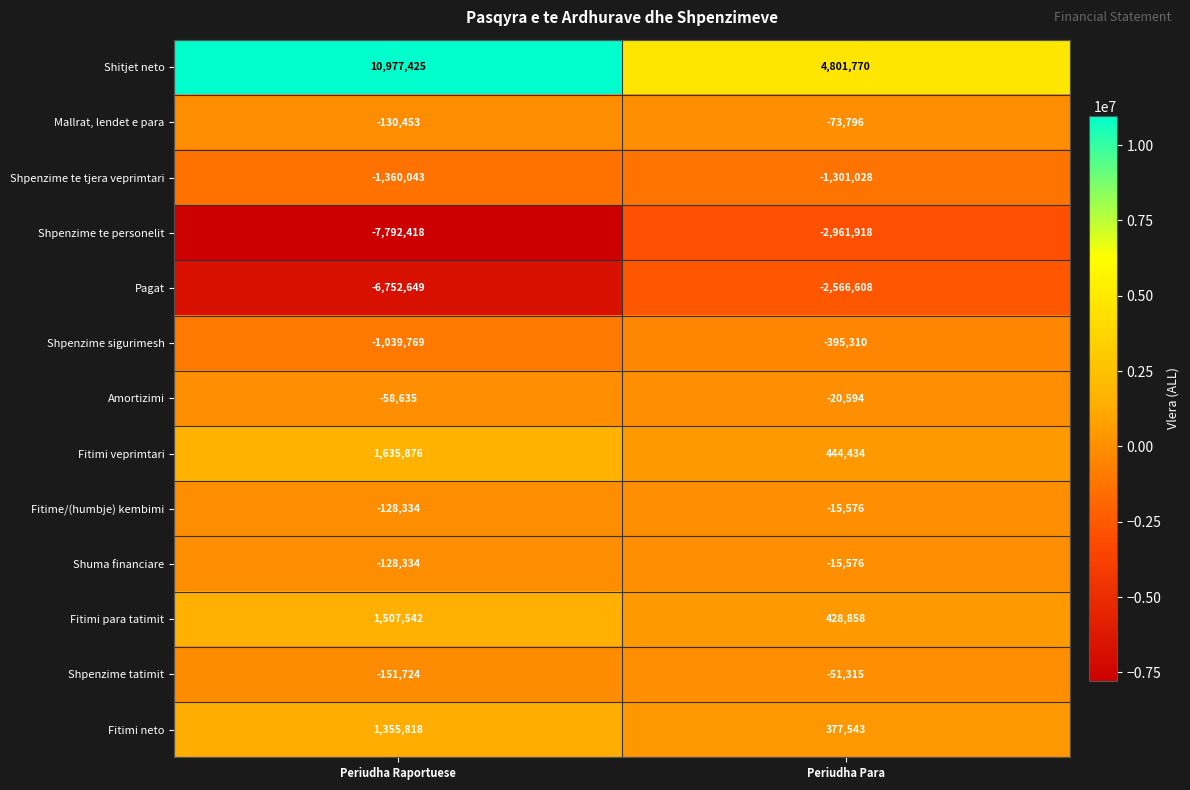

True or false: Shpenzime sigurimesh has a value of -81894 at Periudha Para.

False